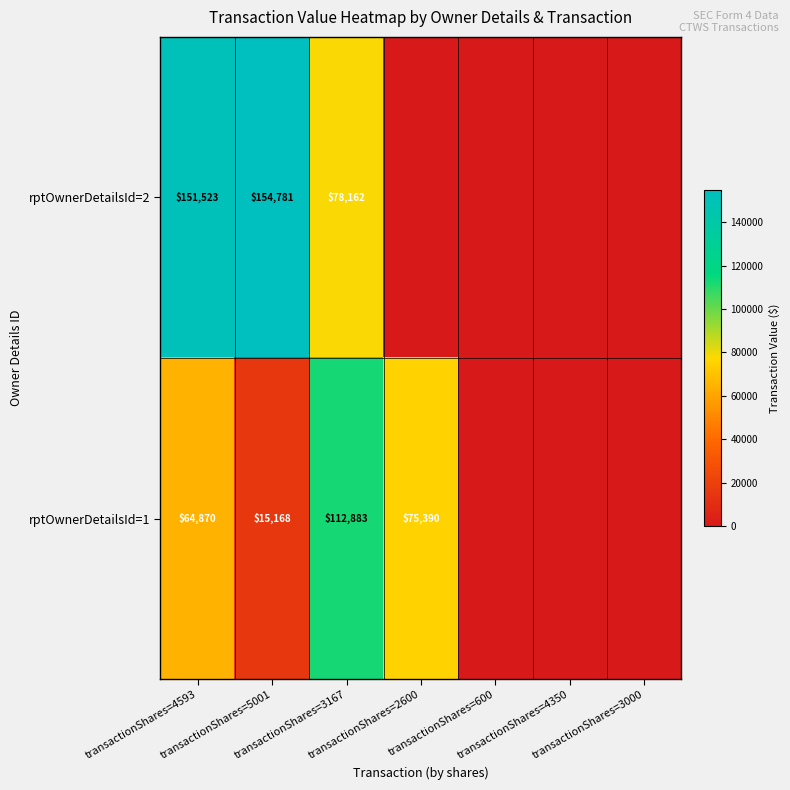

List the series in order of their peak value, highest first.

rptOwnerDetailsId=2, rptOwnerDetailsId=1